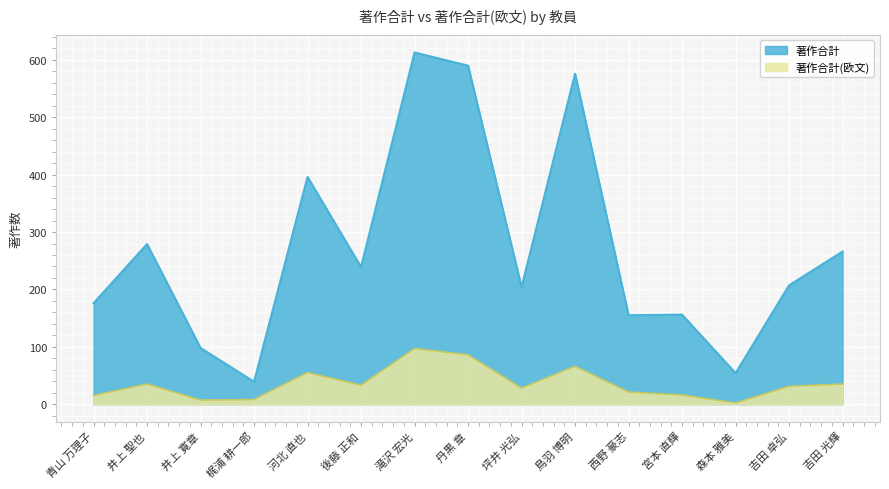

What is the difference between the maximum and minimum values in the 著作合計 series?

574